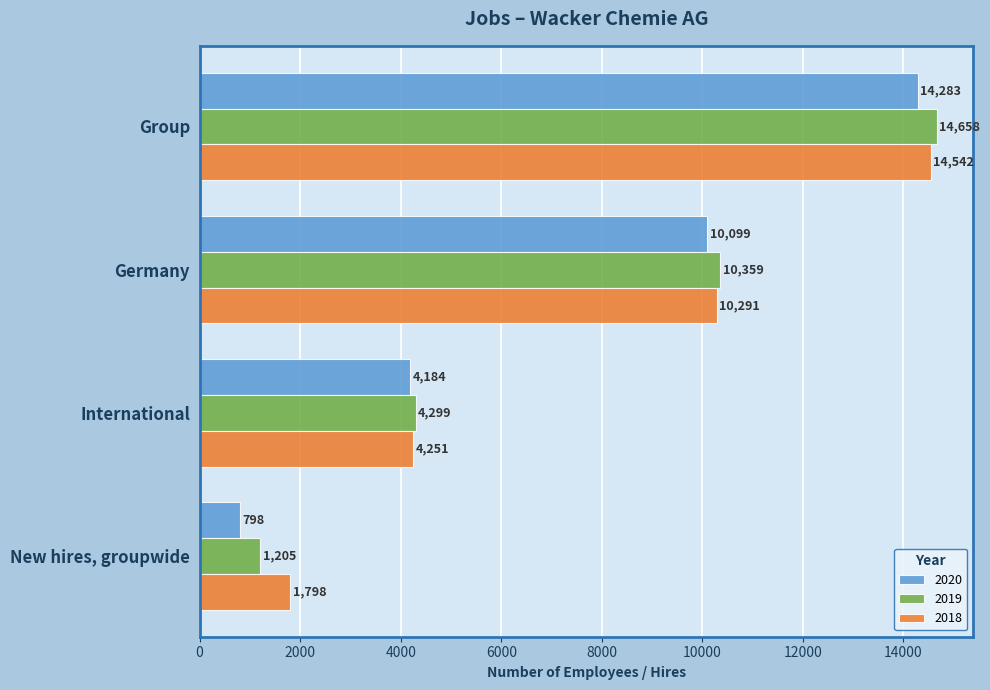

What is the sum of the 2019 values at Group and Germany?

25017